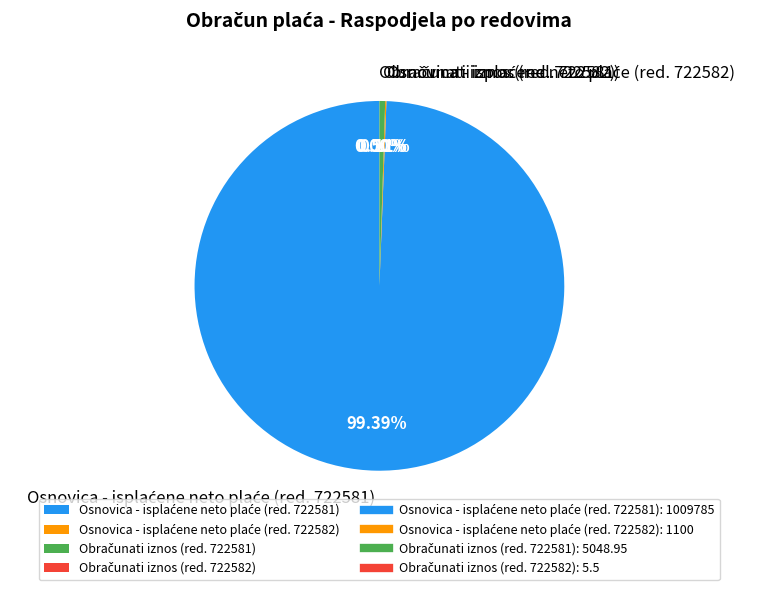

Is there a majority slice in this chart?

Yes